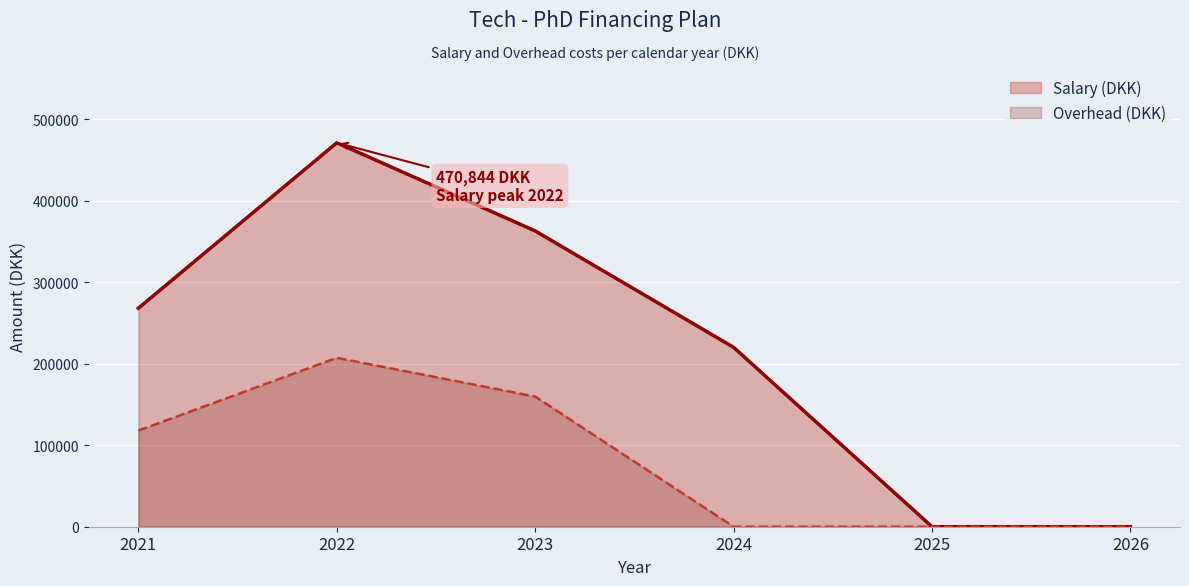

What is the difference between the maximum and minimum values in the Overhead (DKK) series?

207171.4